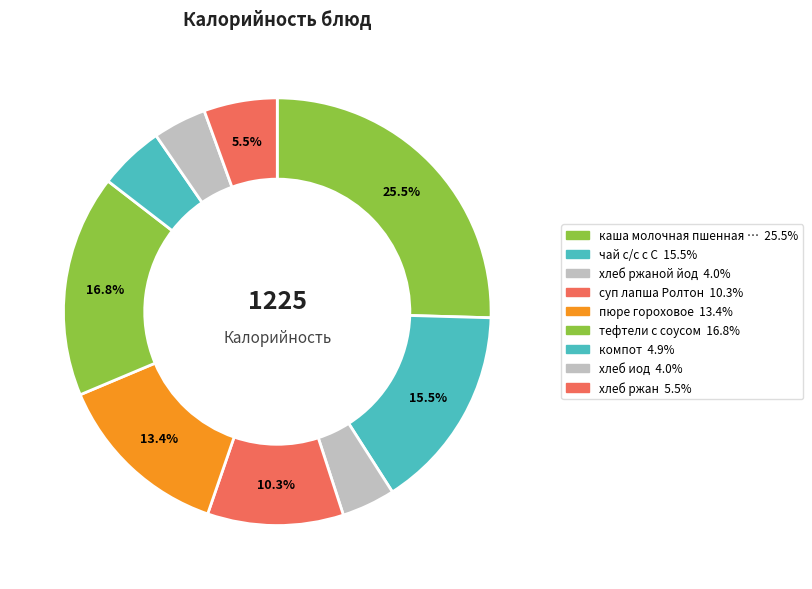

How many segments does this pie chart have?

9